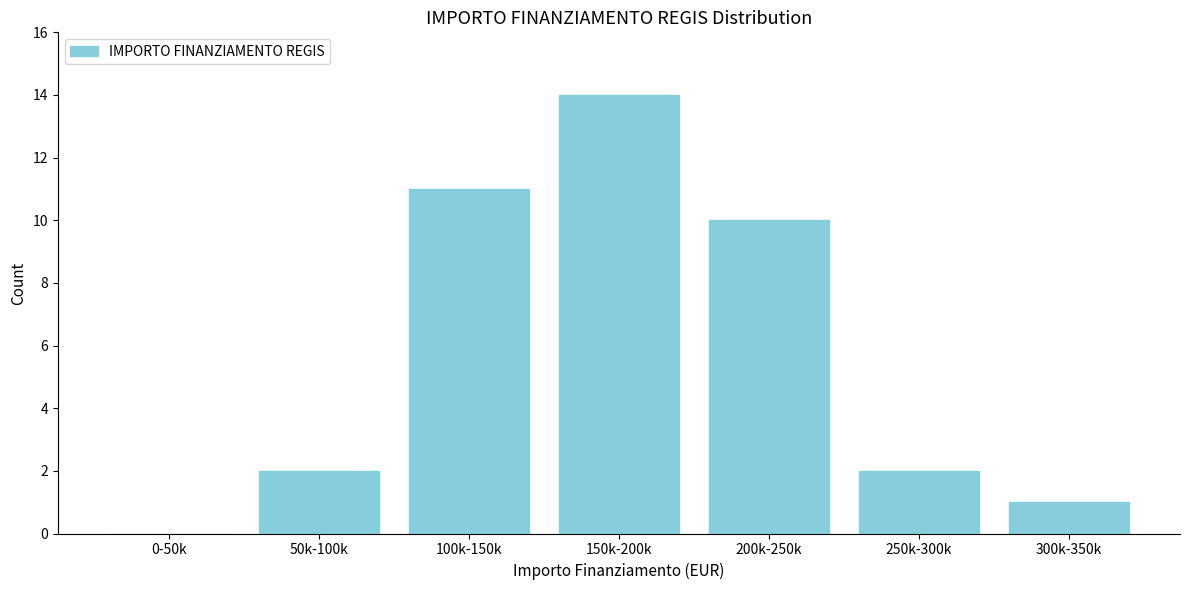

Reading right to left, transcribe all the data shown in this chart.

300k-350k=1	250k-300k=2	200k-250k=10	150k-200k=14	100k-150k=11	50k-100k=2	0-50k=0